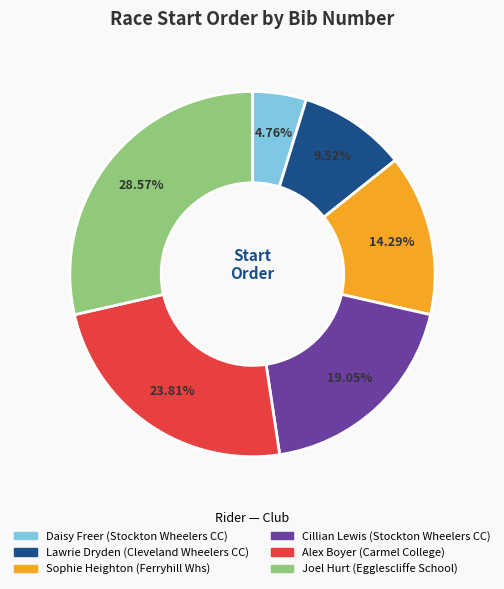

Is there any slice that represents more than half of the pie?

No